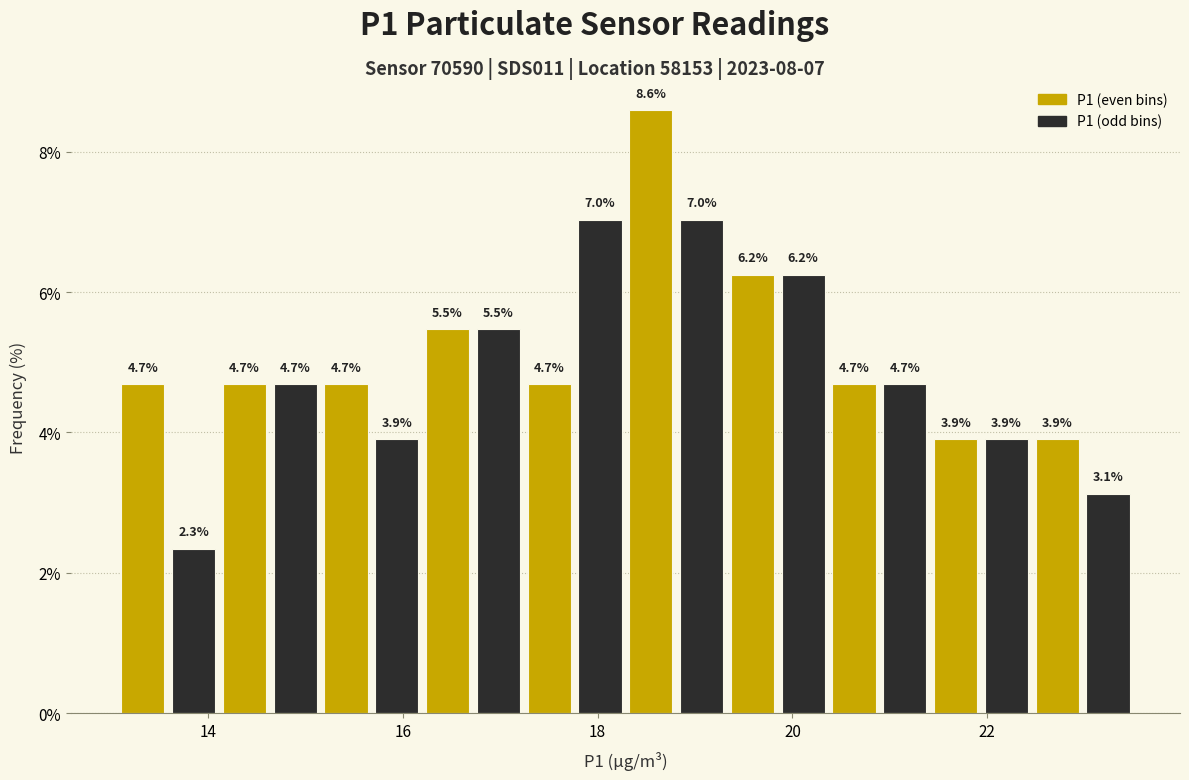

Around what value on the x-axis is the tallest bar? Give the approximate position of its centre, as read against the axis.

18.6